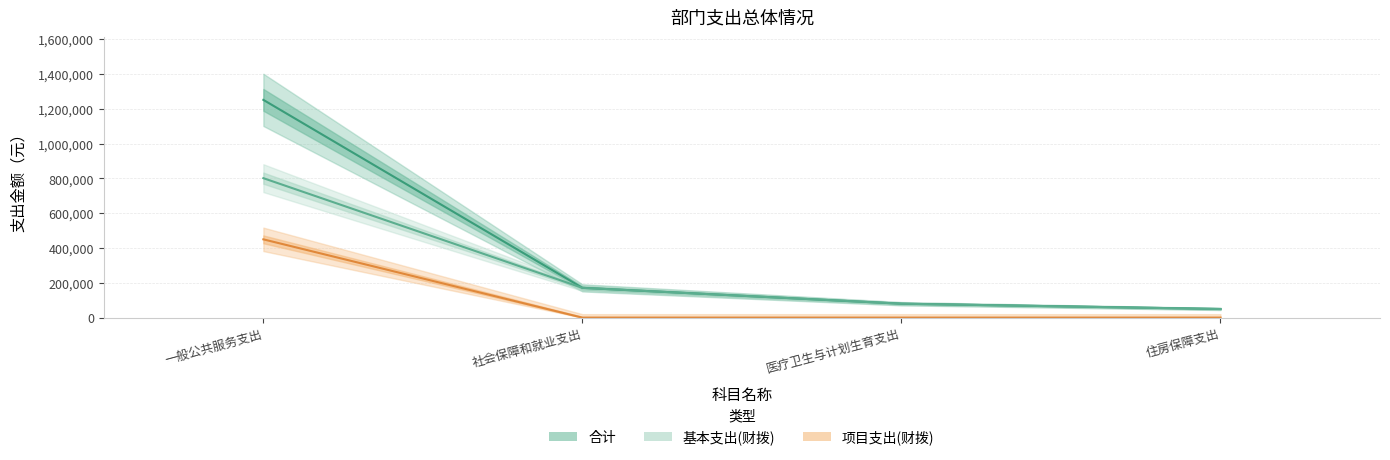

True or false: 基本支出(财拨) has a value of 171286.8 at 社会保障和就业支出.

True